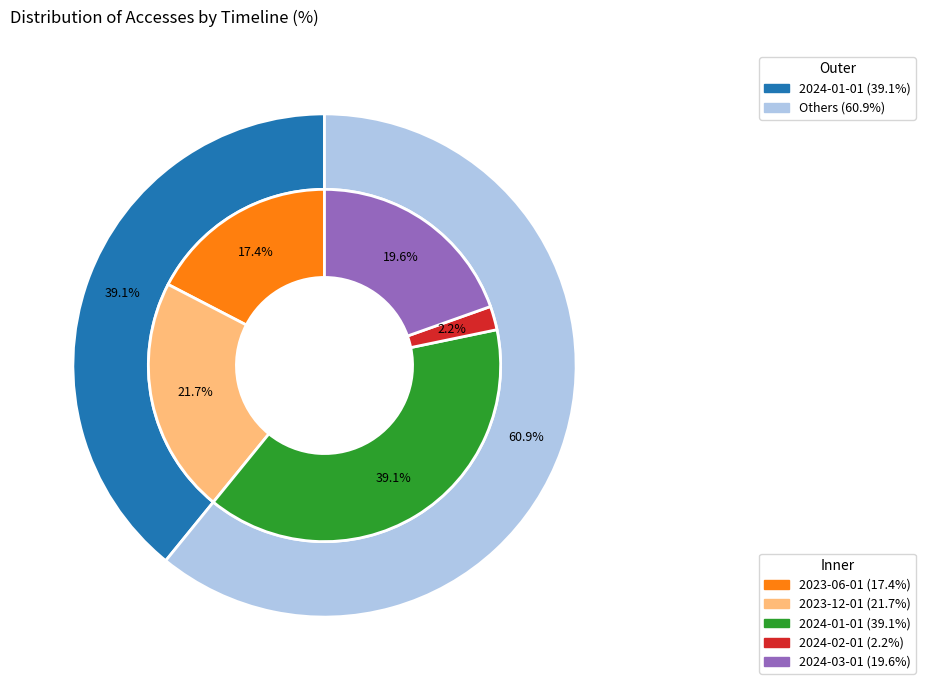

Is there any slice that represents more than half of the pie?

No